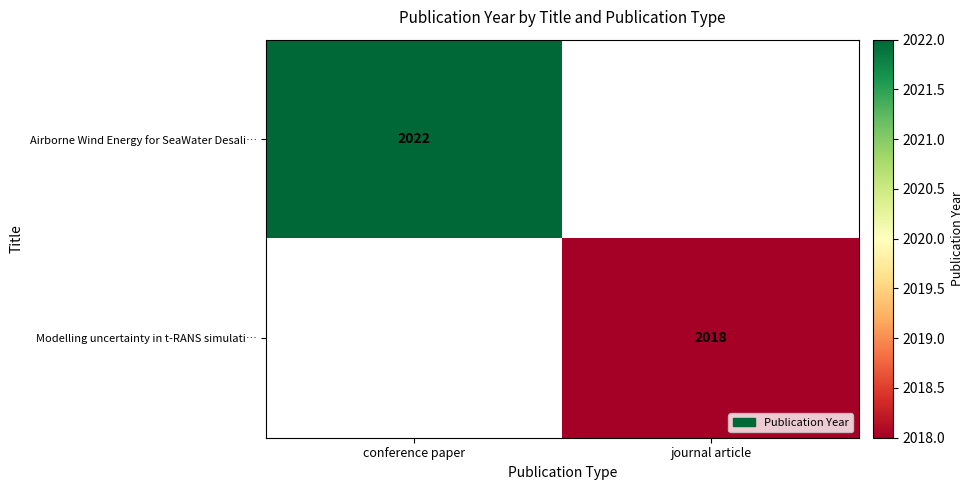

What is the greatest value displayed?

2022.0